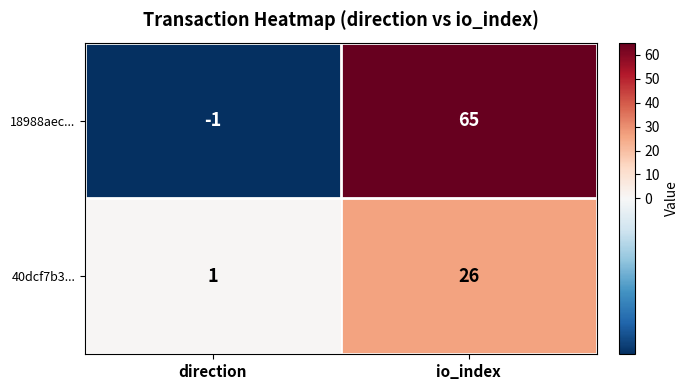

Which label corresponds to the smallest value in the chart?

direction